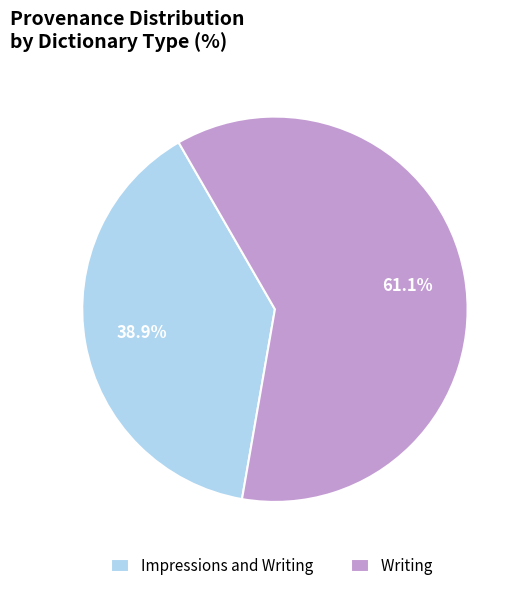

Rank the categories by value from highest to lowest.

Writing, Impressions and Writing